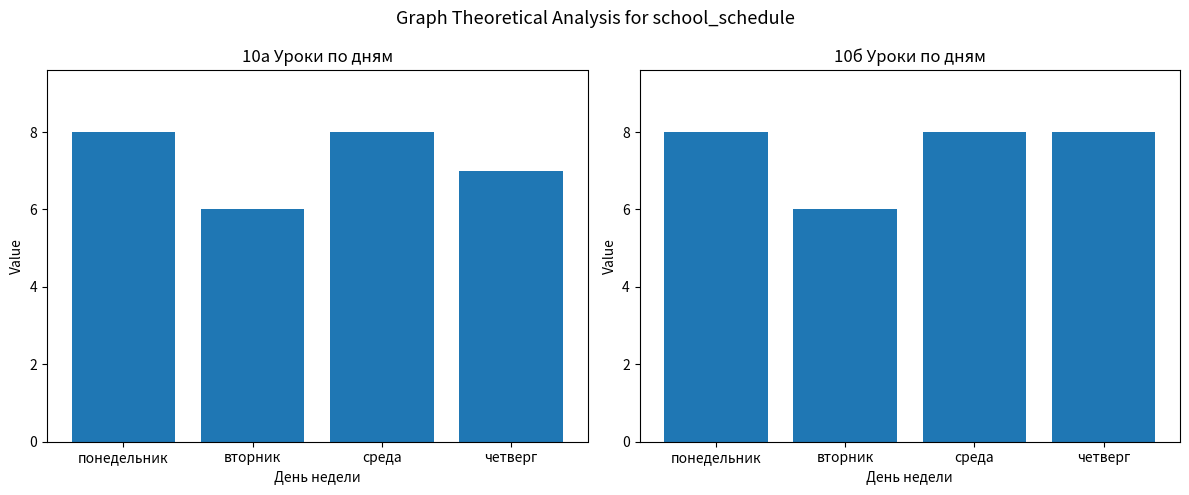

Which series has the largest range (max minus min)?

10а